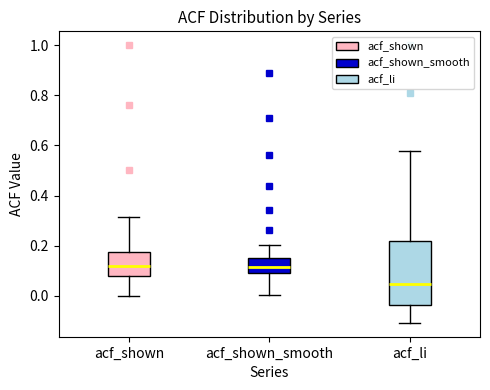

Which box has the lowest median line?

acf_li